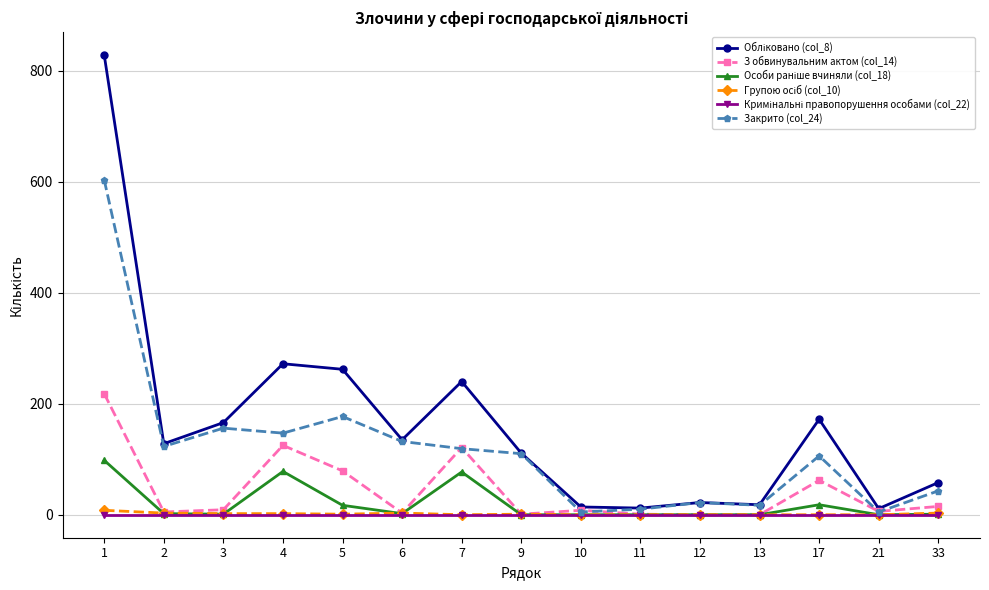

Is it true that Закрито (col_24) equals 230 at 6?

False